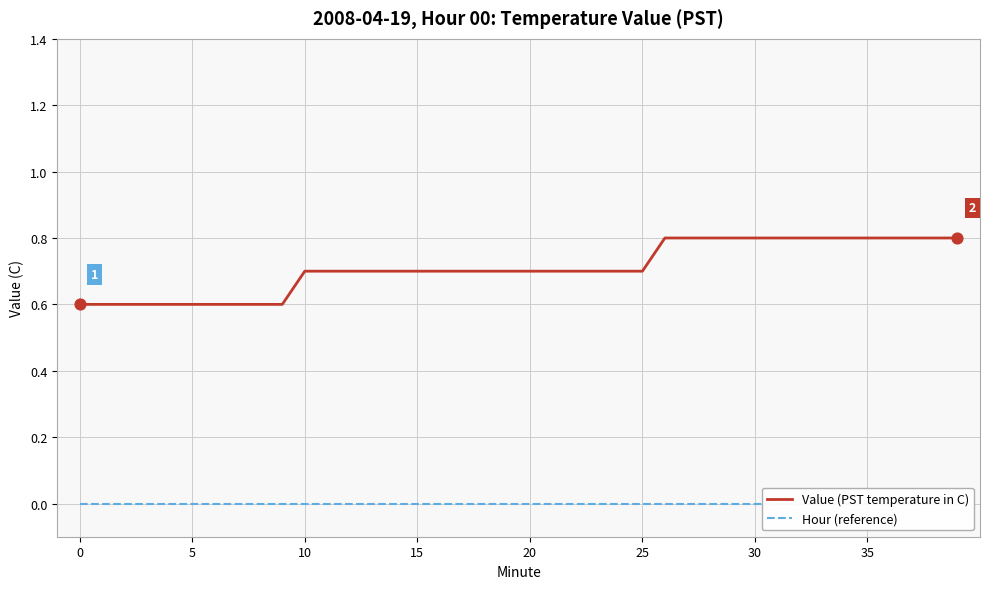

What is the total value across all series at 11?

0.7